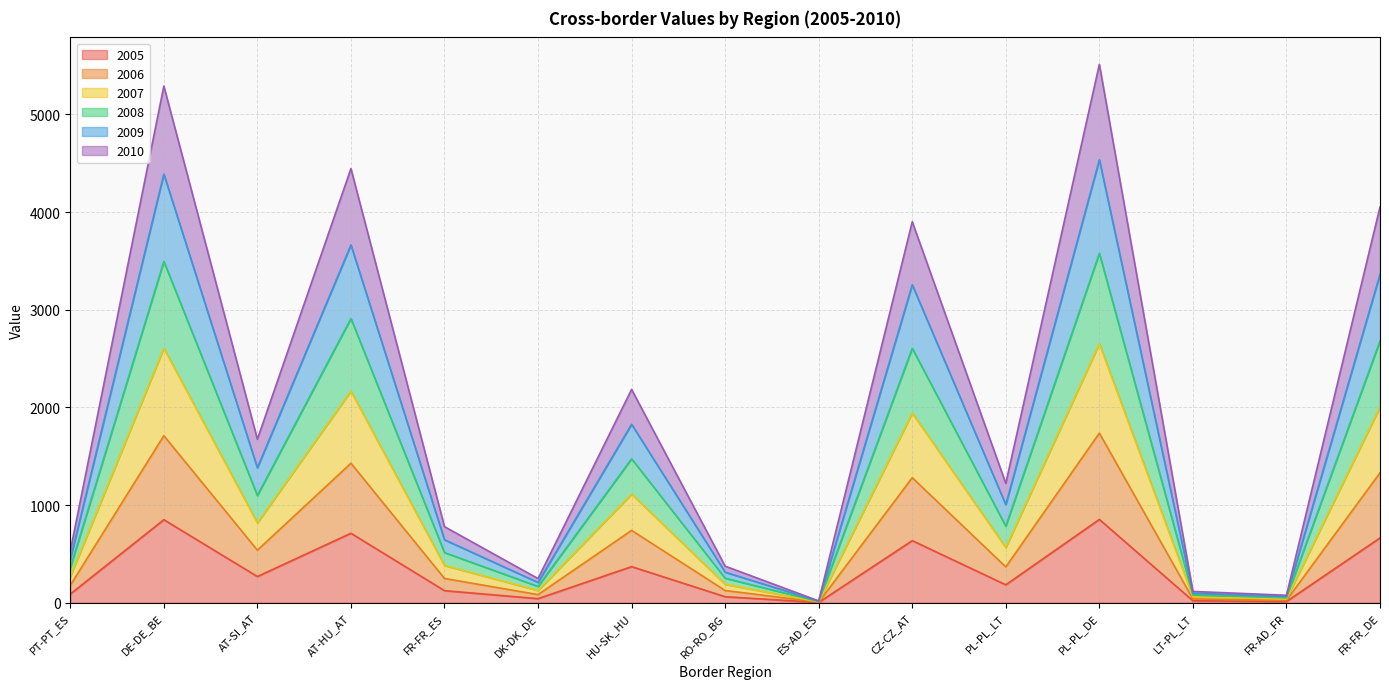

What is the value of the 2005 point at the 3rd from the left?

268.2